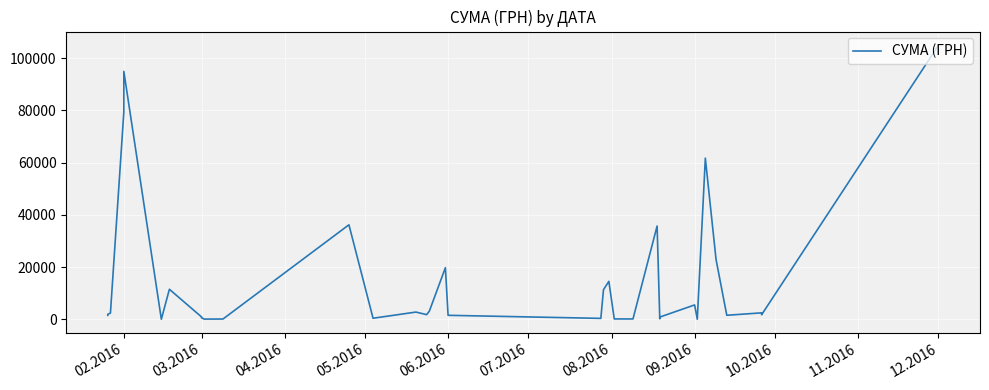

Is it true that the value at 03.2016 is 250.9?

False